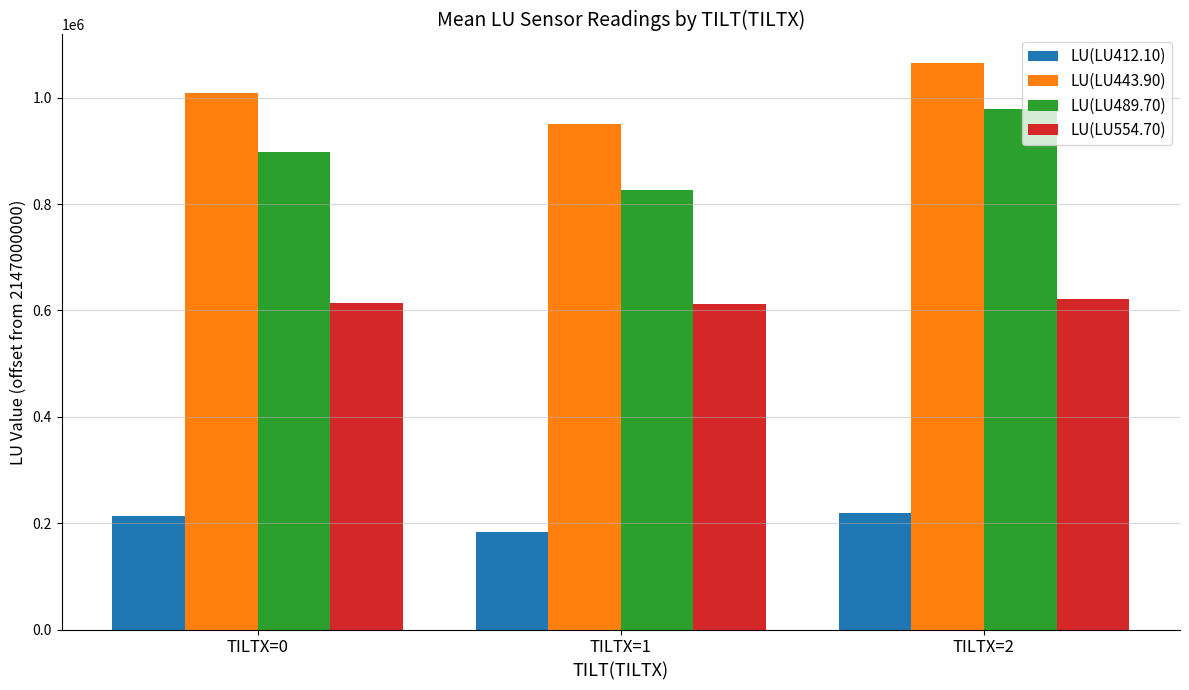

How many values in the LU(LU554.70) series are below 614972?

1